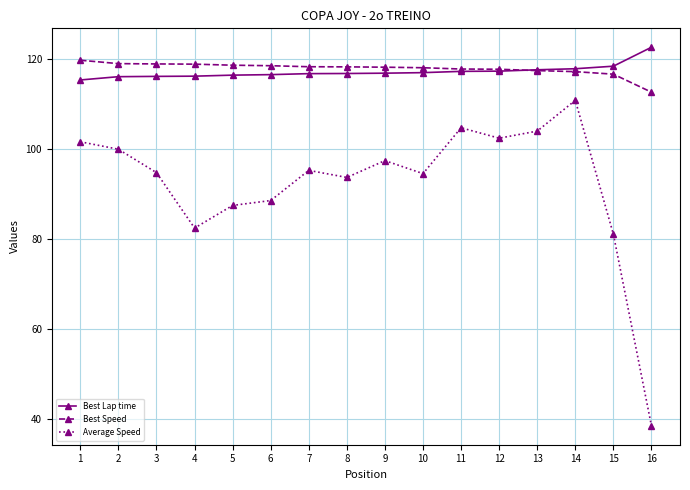

How many categories are shown in the chart?

16